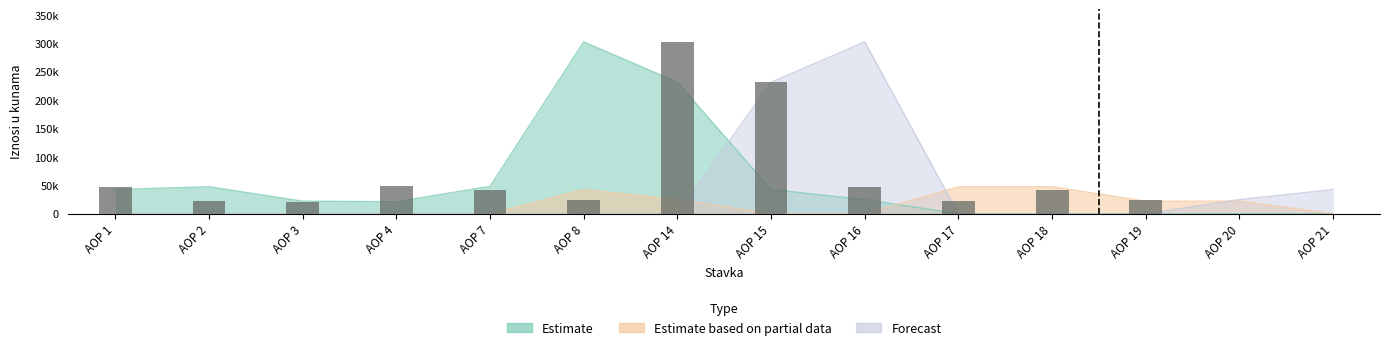

True or false: the data shows 24405 at AOP 16.

False